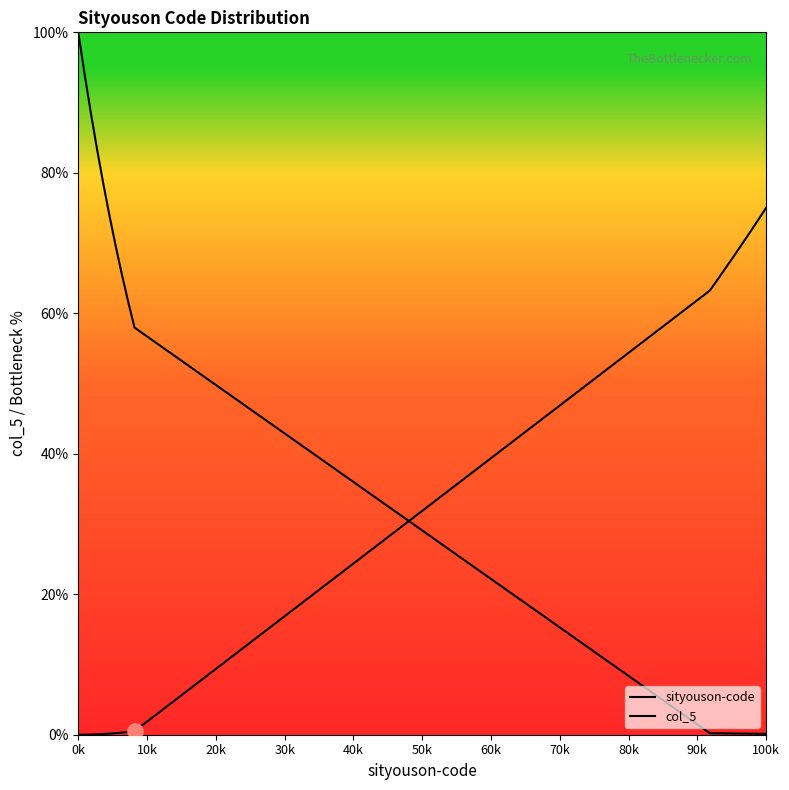

How many lines are shown in the chart?

2